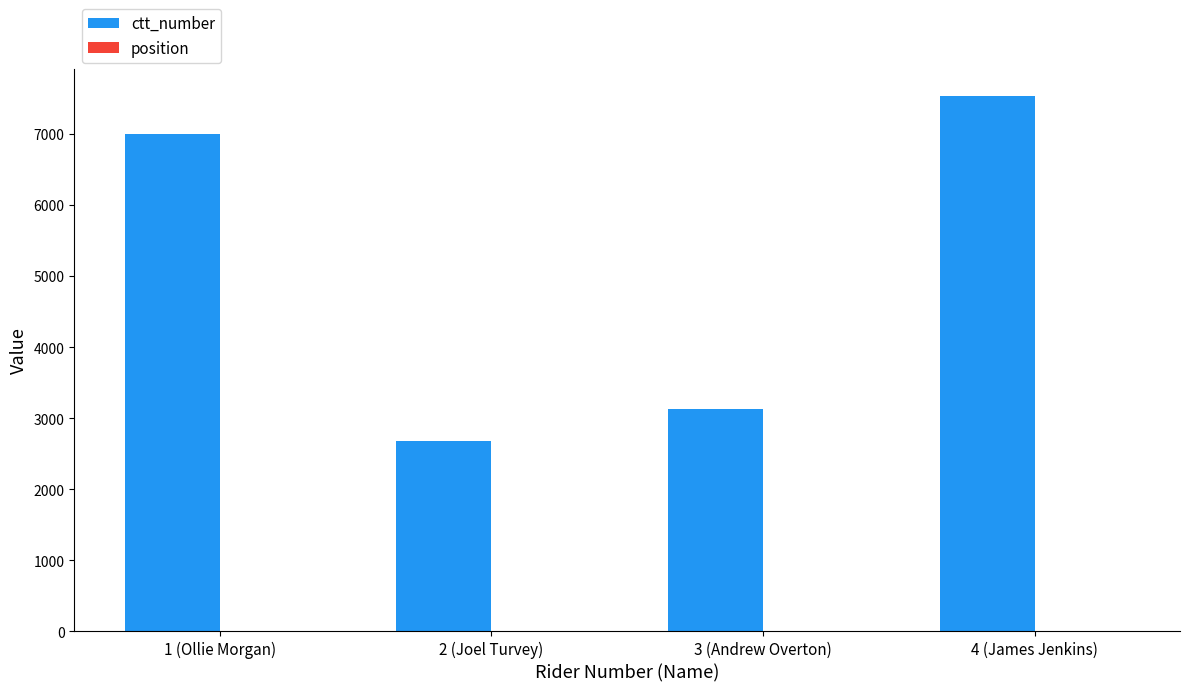

At which category does the chart reach its peak across all series?

4 (James Jenkins)